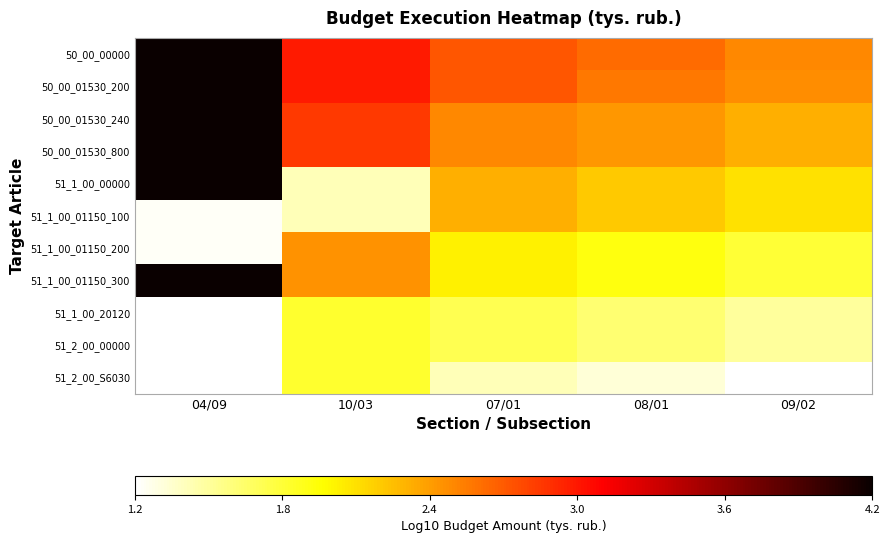

Rank the categories by 50_00_00000 value from lowest to highest.

09/02, 08/01, 07/01, 10/03, 04/09